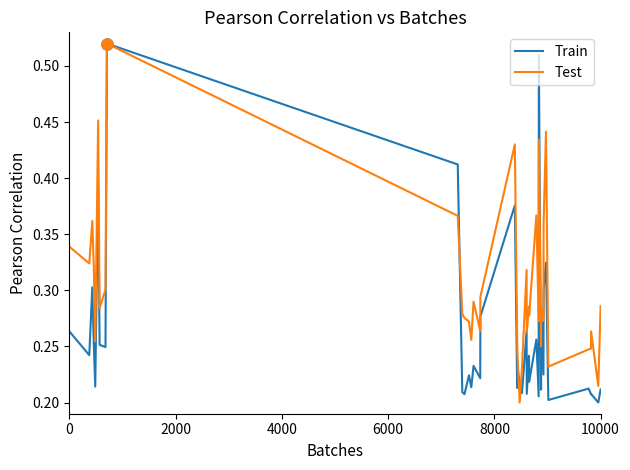

Count the Test values in the range 0 to 1.

40